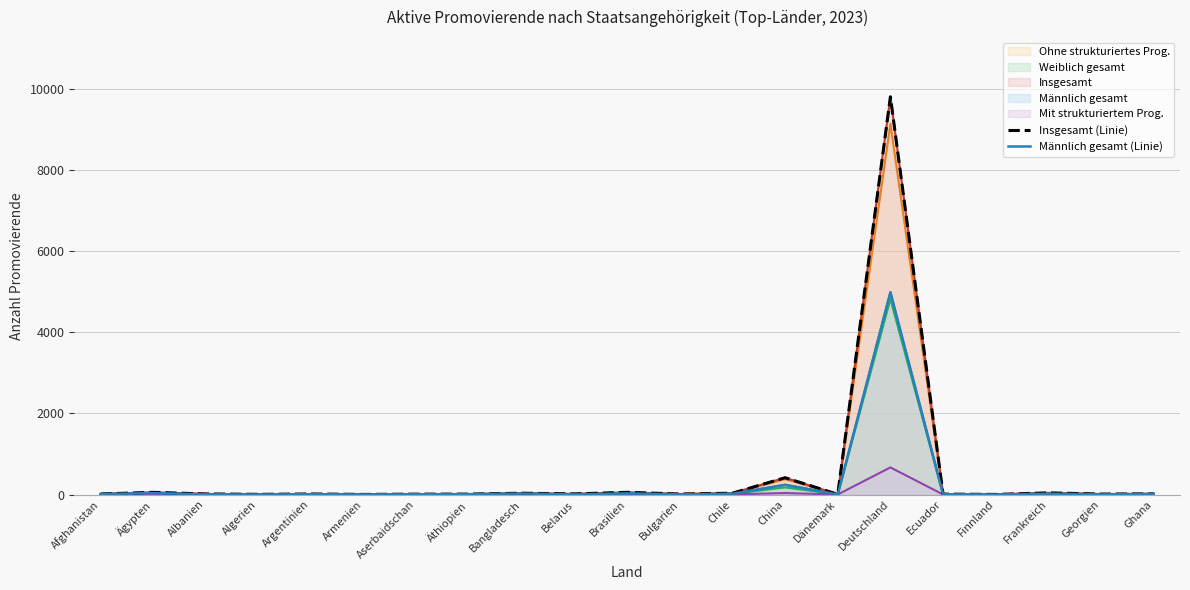

What is the spread (max minus min) of values at Äthiopien?

2